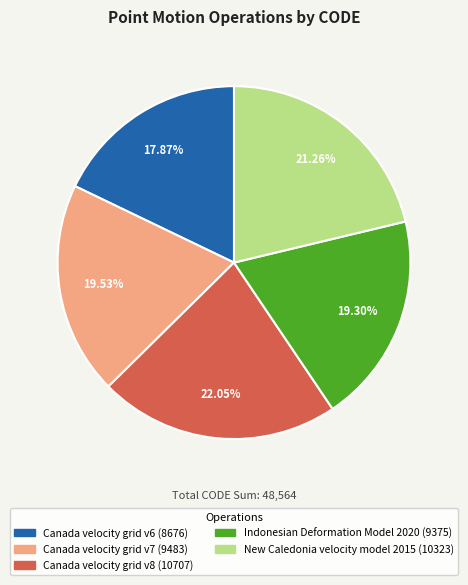

True or false: Indonesian Deformation Model 2020 accounts for 19% of the total.

True